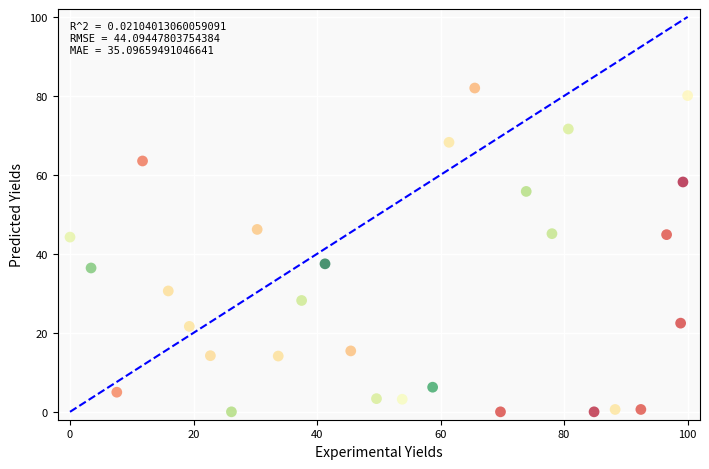

What Y value in the scatter plot is closest to 40?

37.5